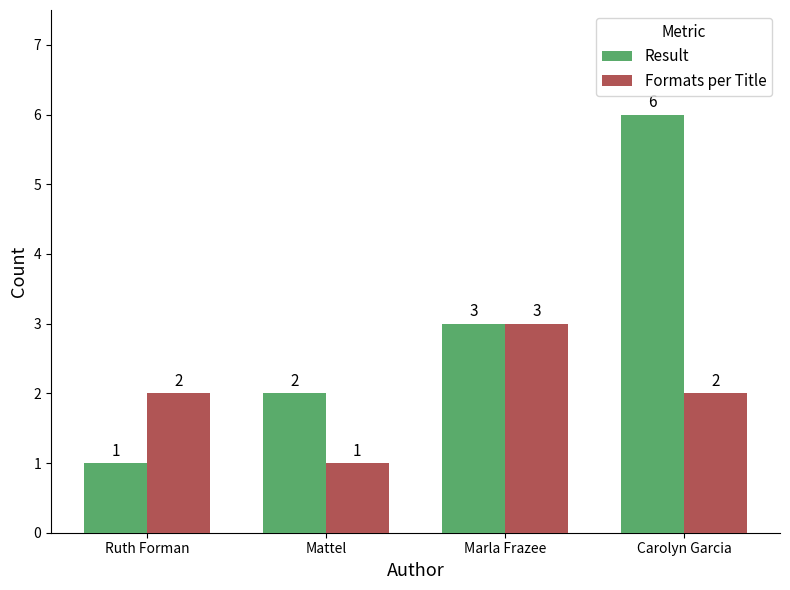

At which category is the sum across all series the highest?

Carolyn Garcia